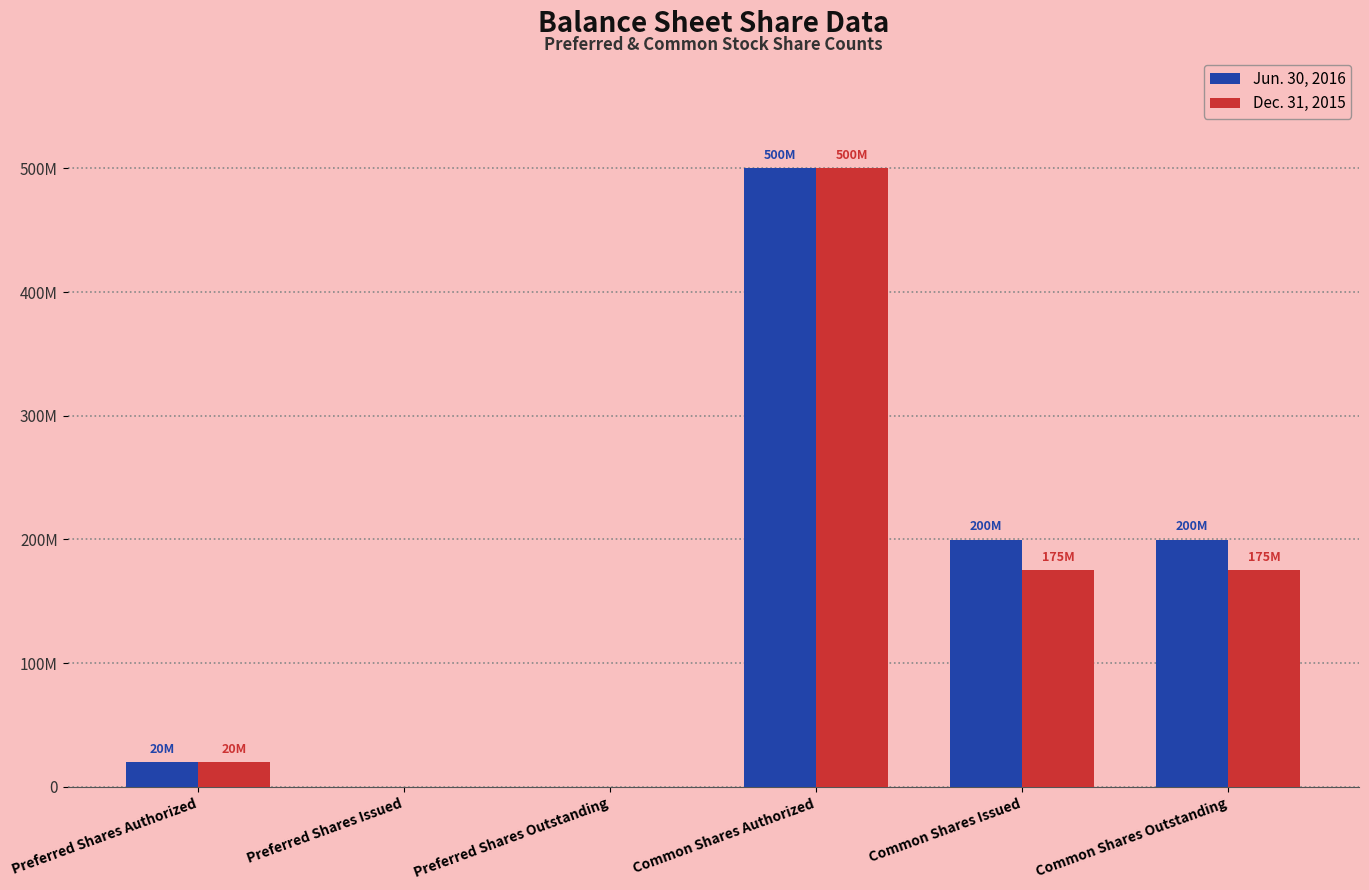

Are the bars horizontal?

No